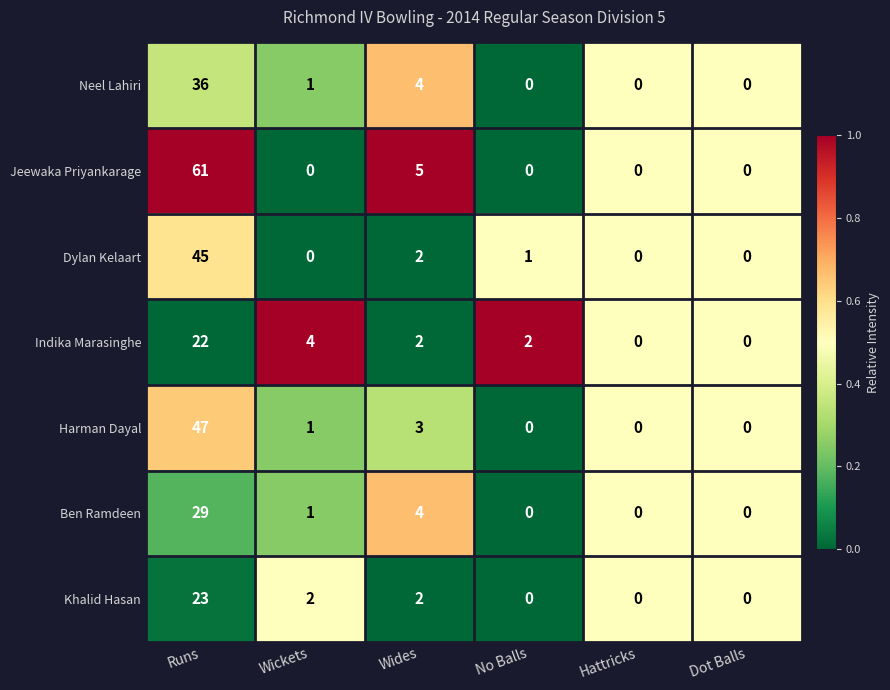

How many data points does each series have?

6